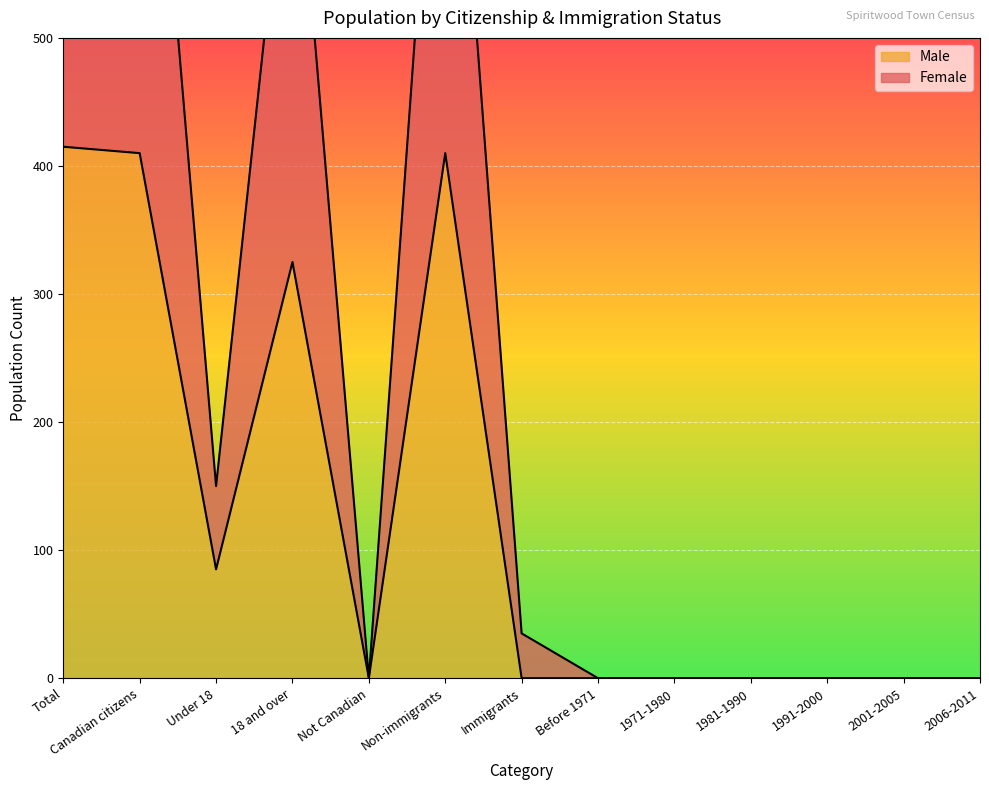

What is the difference between the maximum and second lowest values in the Male series?

415